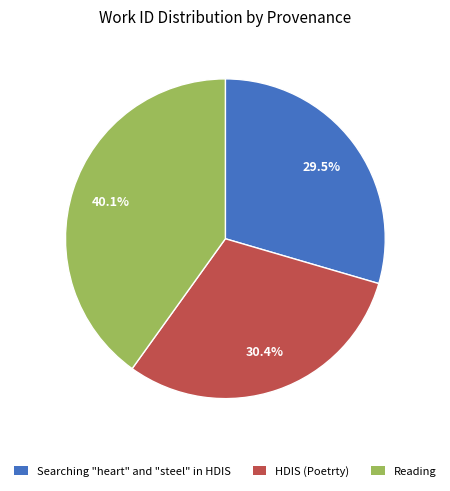

Count the number of slices in the pie.

3